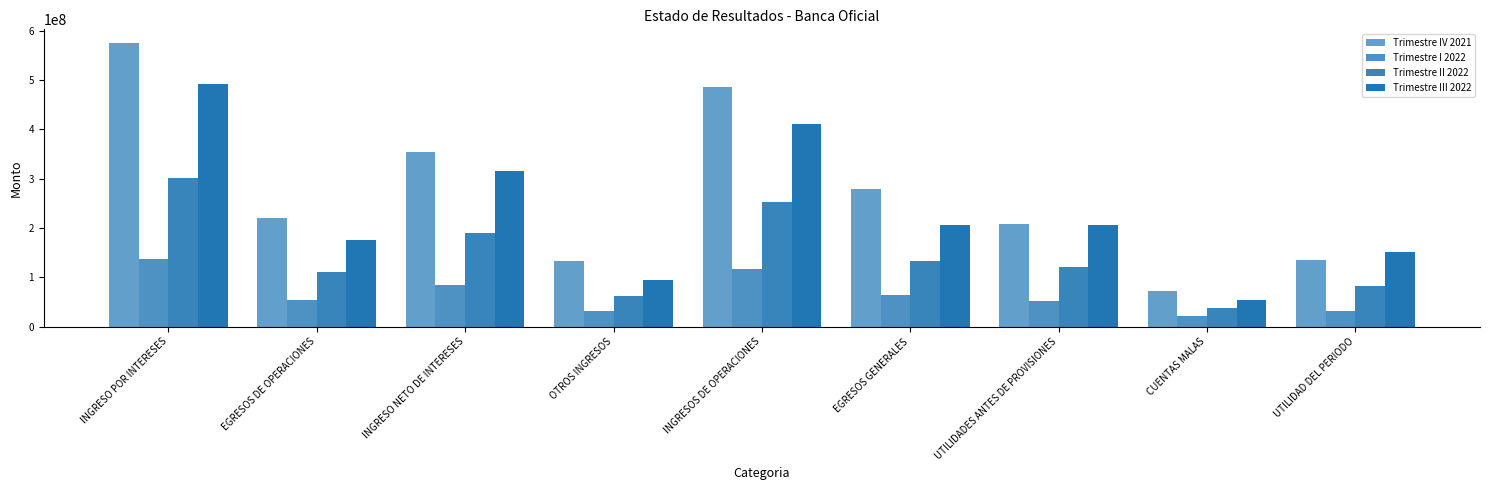

At which category is the sum across all series the highest?

INGRESO POR INTERESES